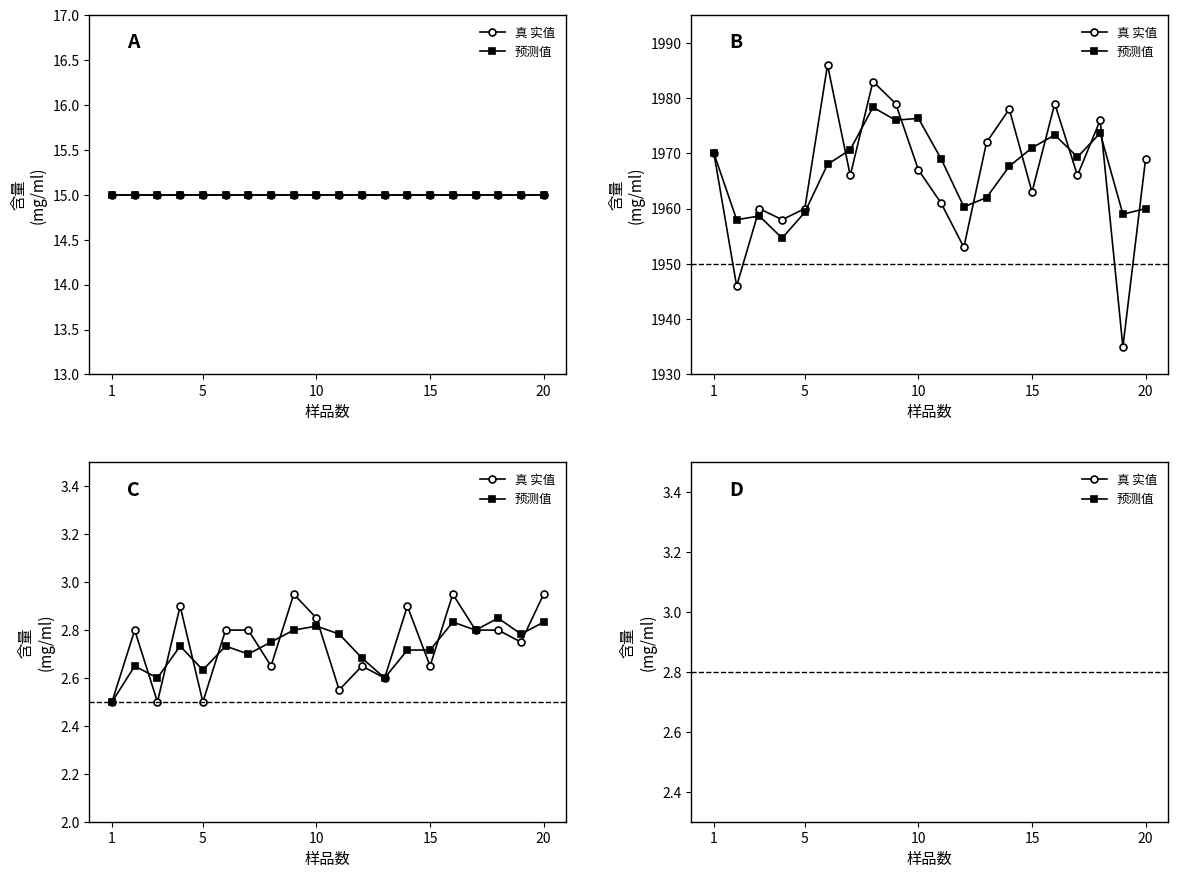

In 预测值, how many points are lower than both neighbors (excluding endpoints)?

5